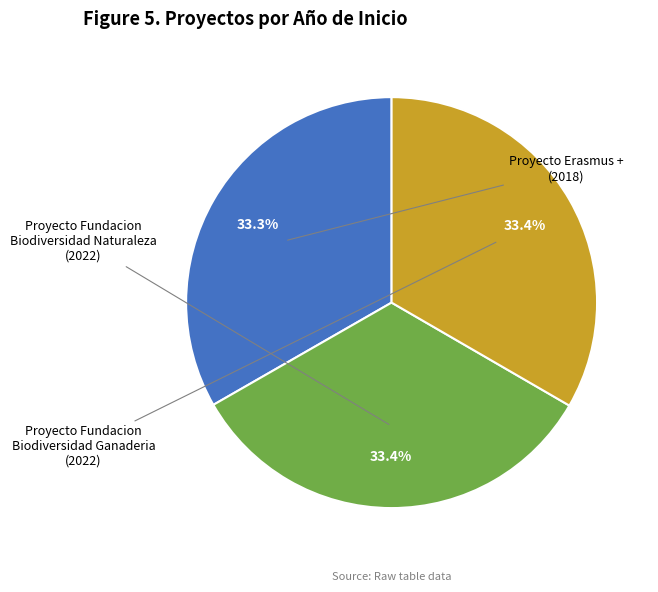

Is there any slice that represents more than half of the pie?

No